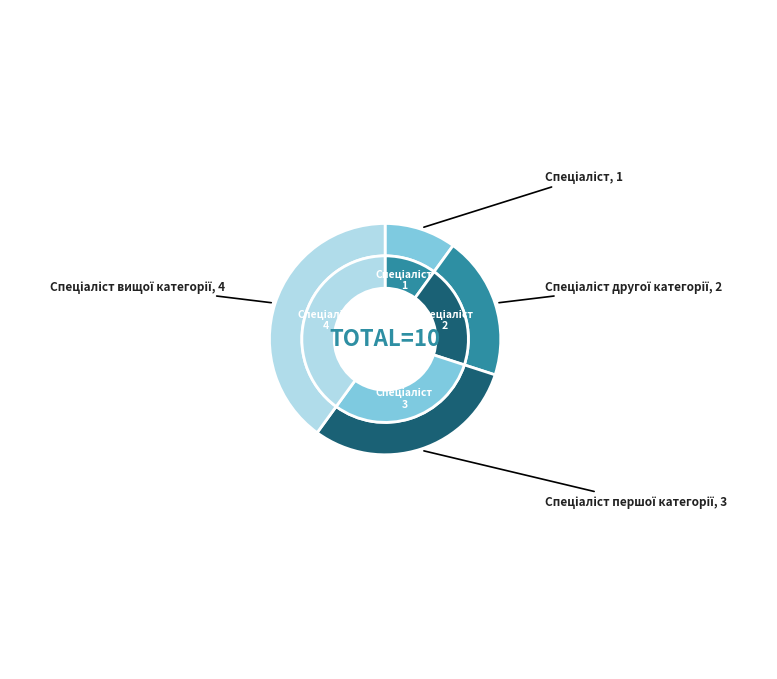

What is the largest slice in the pie chart?

Спеціаліст вищої категорії